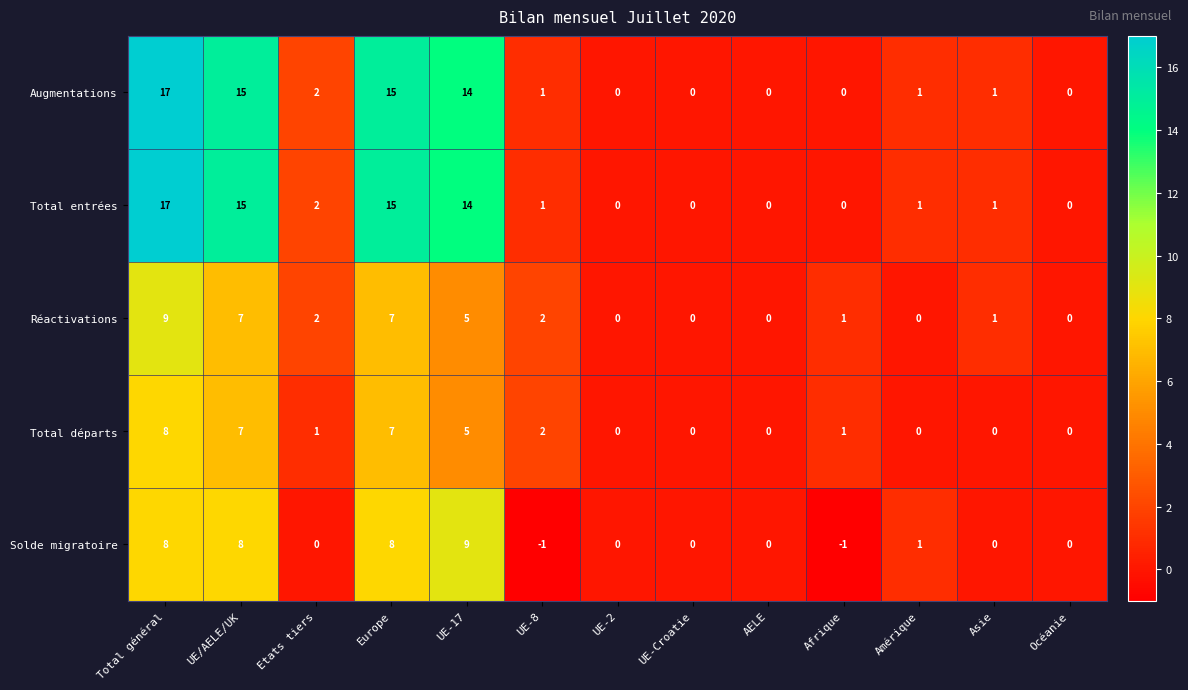

At which category is the sum across all series the highest?

Total général